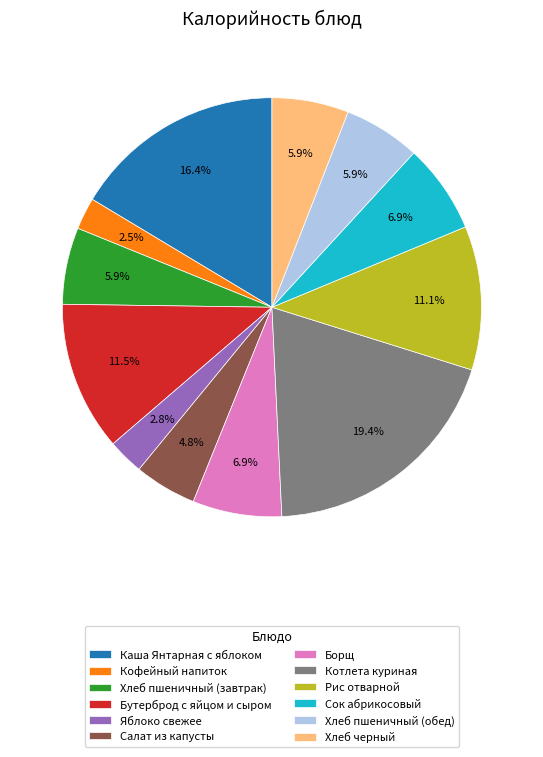

True or false: Борщ accounts for 7% of the total.

True